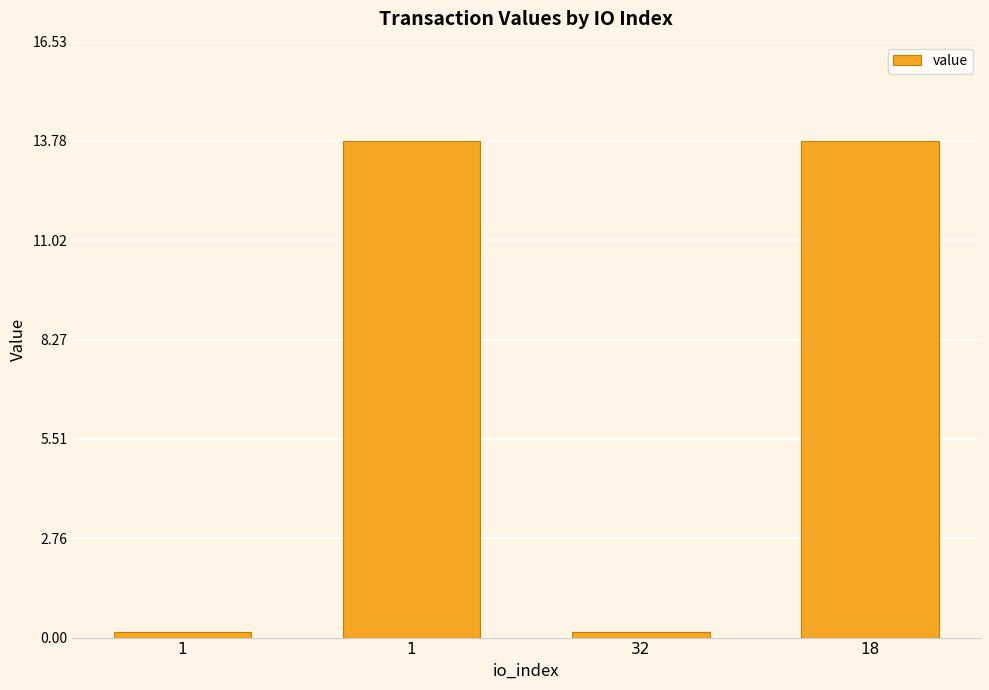

Are the bars horizontal?

No